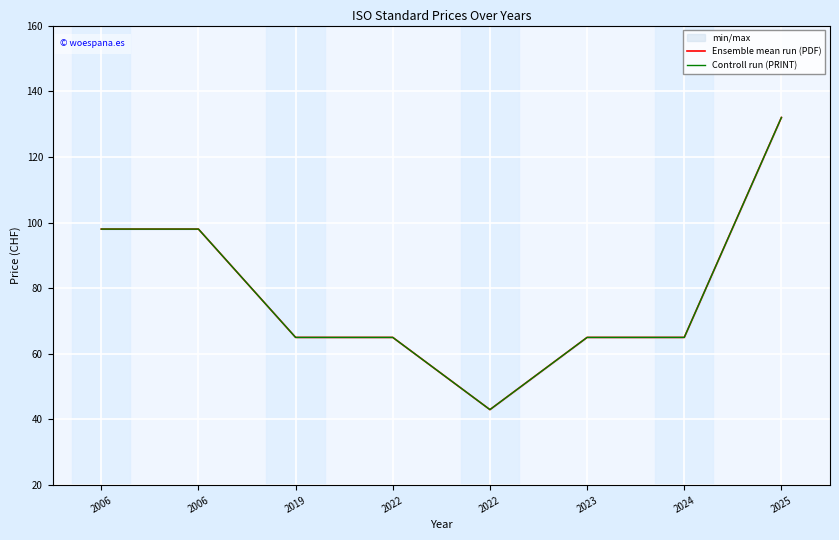

Rank the series by their maximum value, from lowest to highest.

Ensemble mean run (PDF), Controll run (PRINT)